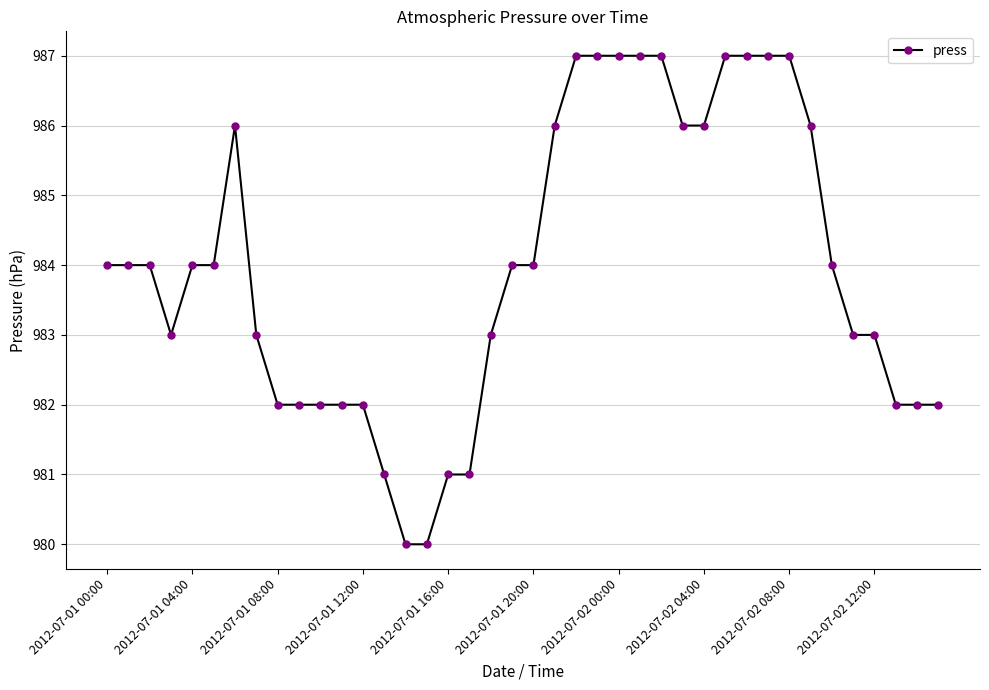

What is the difference between the maximum and second lowest values?

7